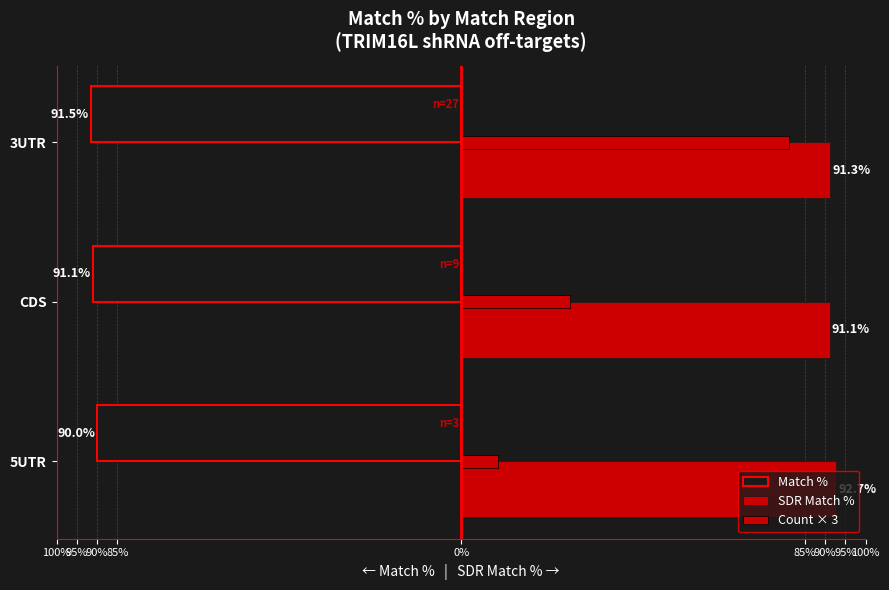

Which series has the largest total across all categories?

SDR Match %